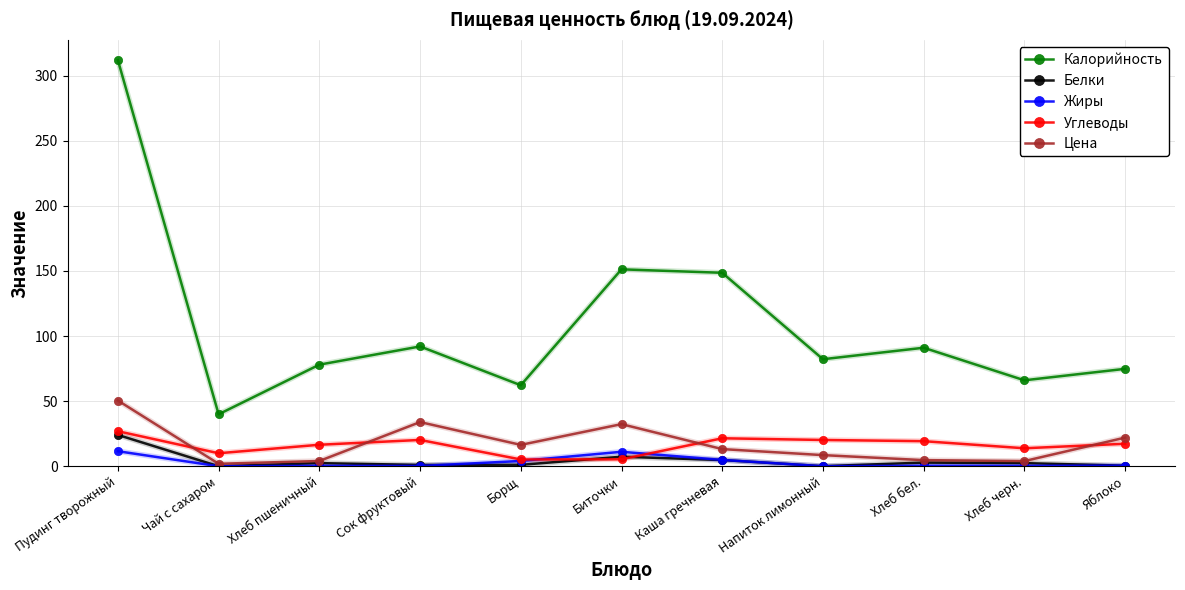

At which category does the chart reach its peak across all series?

Пудинг творожный